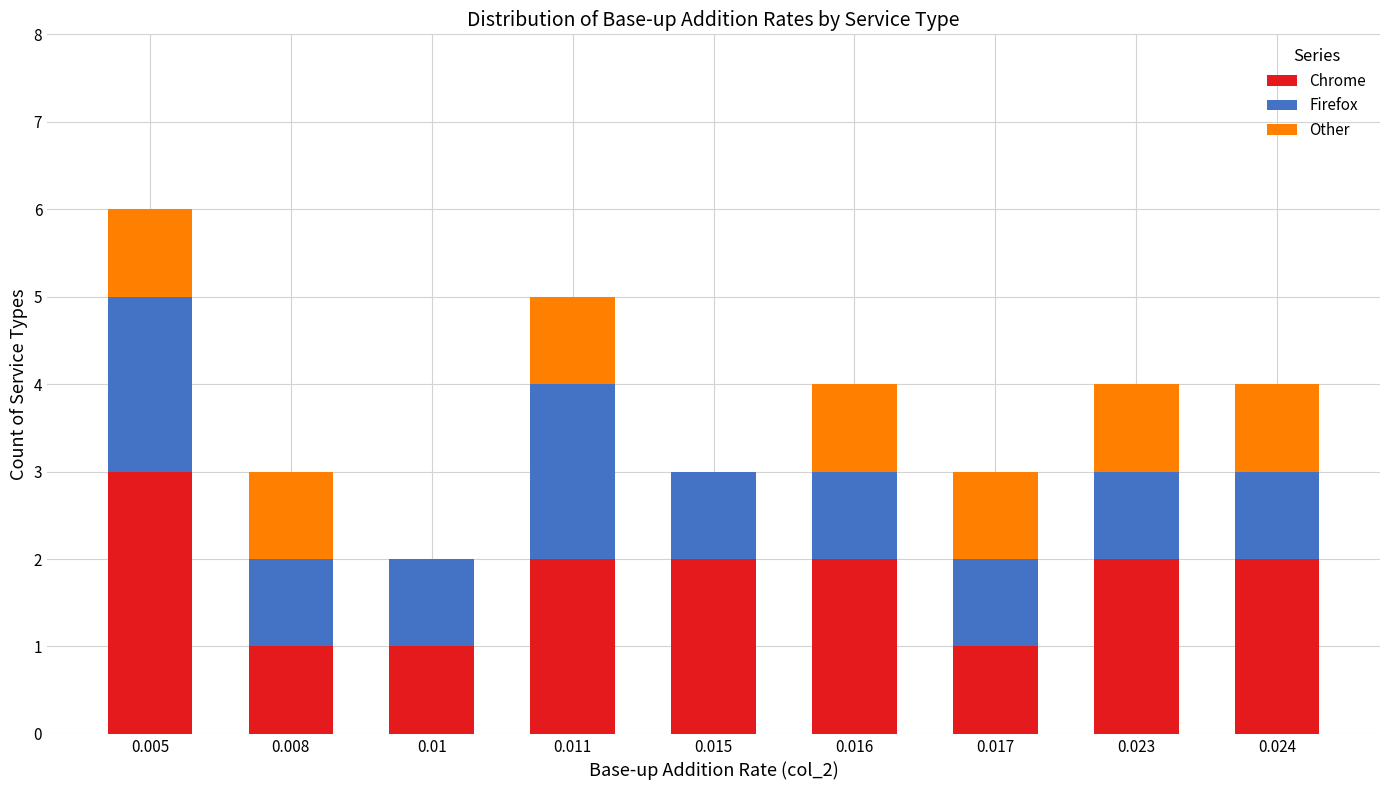

Reading right to left, what are the values for Chrome?

0.024=2	0.023=2	0.017=1	0.016=2	0.015=2	0.011=2	0.01=1	0.008=1	0.005=3